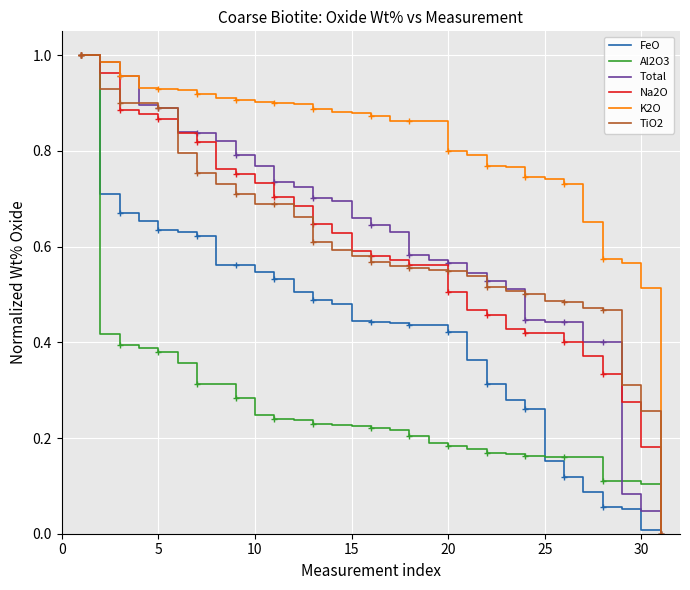

How many lines are shown in the chart?

6